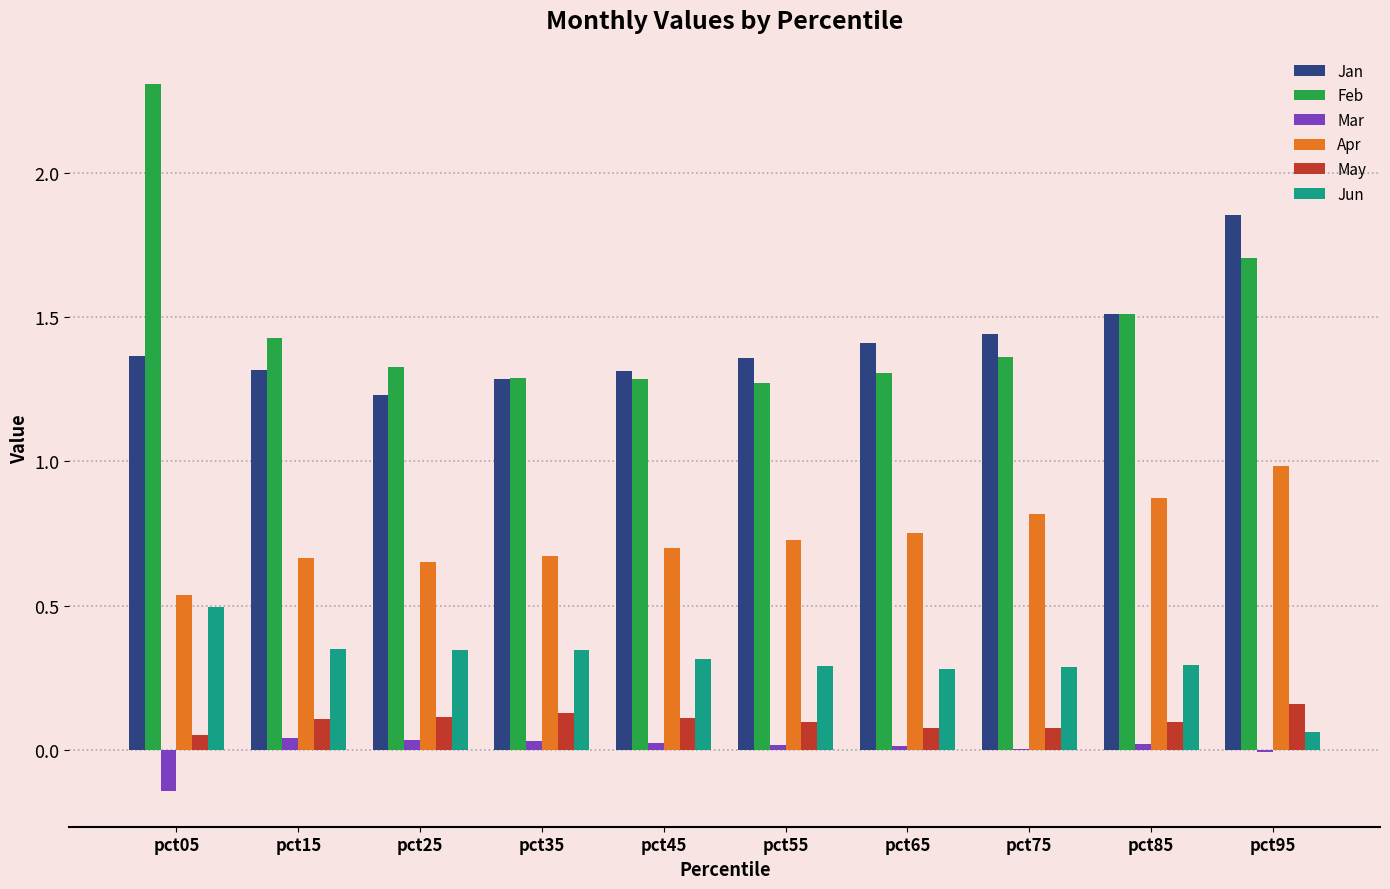

How many groups of bars are there?

10